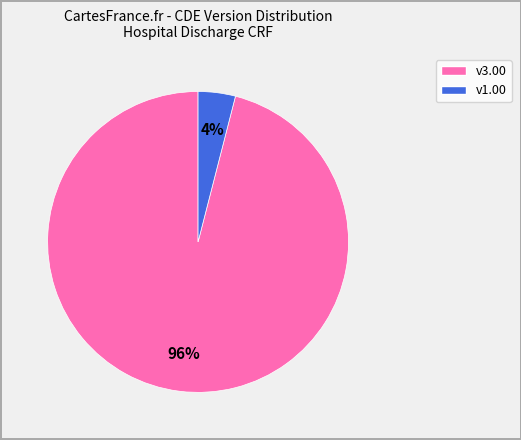

The v1.00 slice represents 4% of the pie. True or false?

True